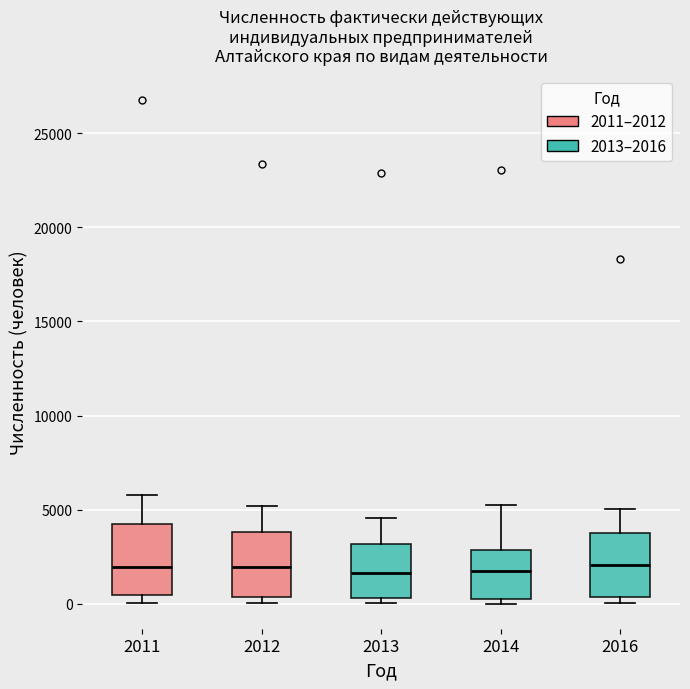

Reading left to right, transcribe this box plot: for each box, give where its median line is, the range the box spans, and where its two whiskers end, as read against the y-axis. The values are not printed on the chart, so give them approximately, as read against the axis.

2011: median 2000, box 500 to 4000, whiskers 0 to 6000
2012: median 2000, box 500 to 4000, whiskers 0 to 5000
2013: median 1500, box 500 to 3000, whiskers 0 to 4500
2014: median 1500, box 500 to 3000, whiskers 0 to 5500
2016: median 2000, box 500 to 4000, whiskers 0 to 5000